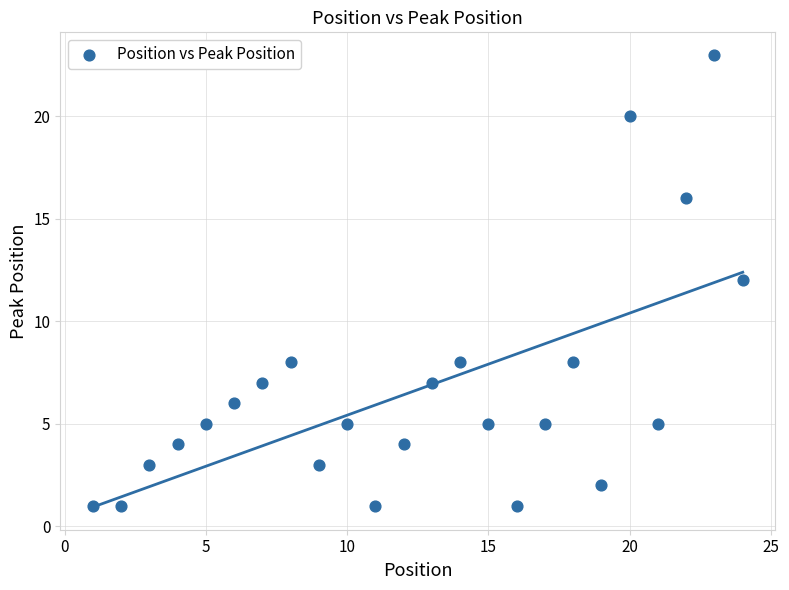

What is the range of Y values (max minus min)?

22